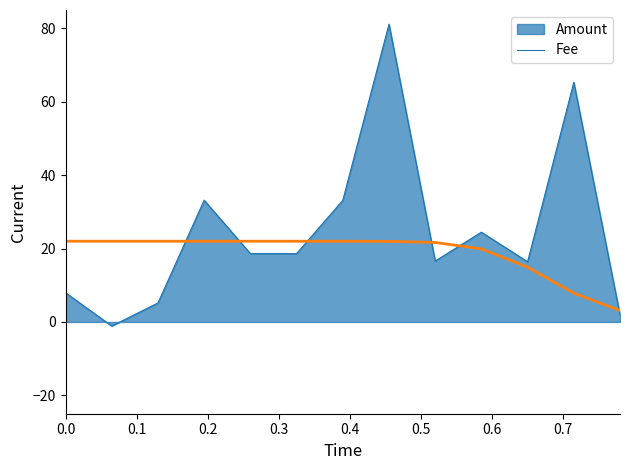

Rank the series by their maximum value, from lowest to highest.

Fee, Amount